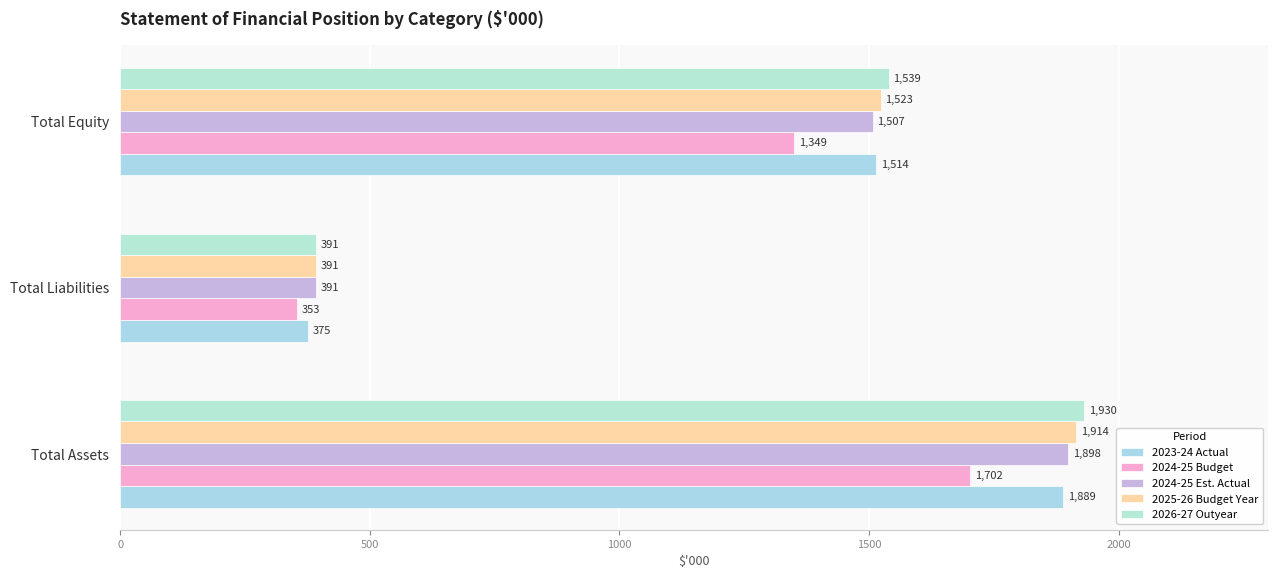

What are all the series names shown in the legend?

2023-24 Actual, 2024-25 Budget, 2024-25 Est. Actual, 2025-26 Budget Year, 2026-27 Outyear